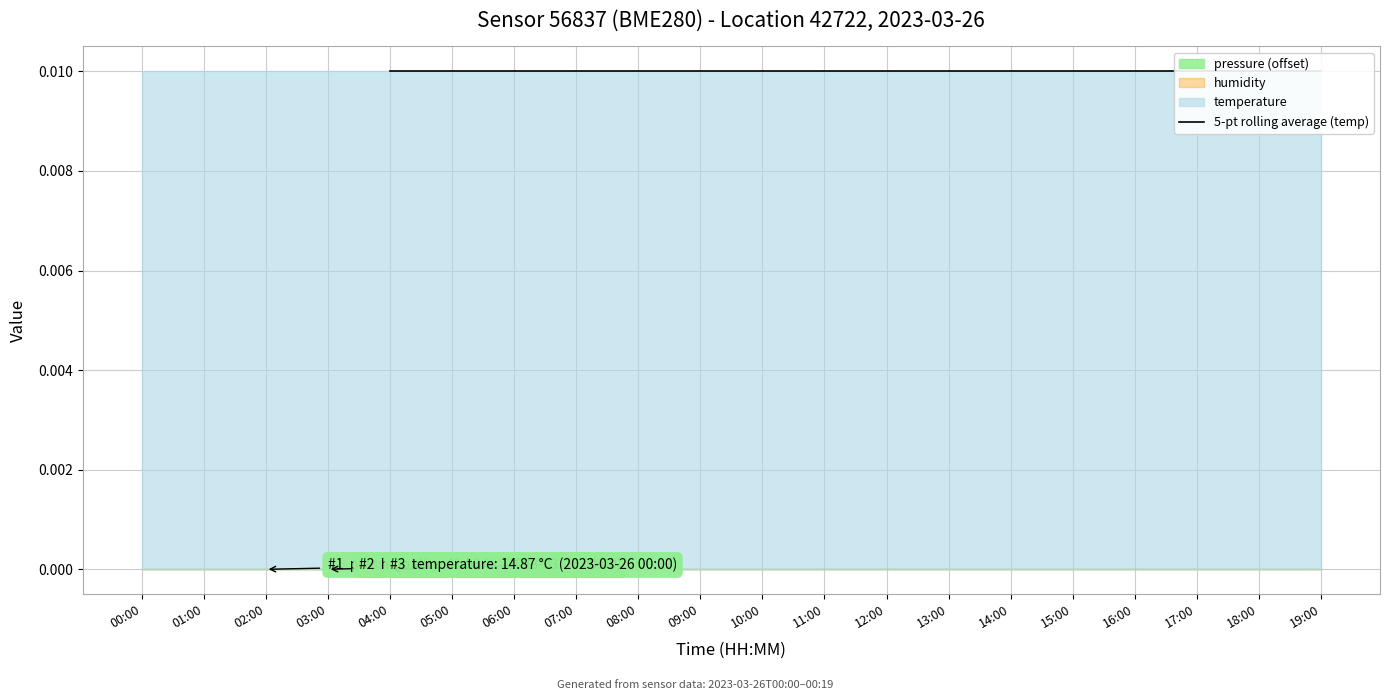

List the labels in order of value, smallest first.

00:00, 01:00, 02:00, 03:00, 04:00, 05:00, 06:00, 07:00, 08:00, 09:00, 10:00, 11:00, 12:00, 13:00, 14:00, 15:00, 16:00, 17:00, 18:00, 19:00